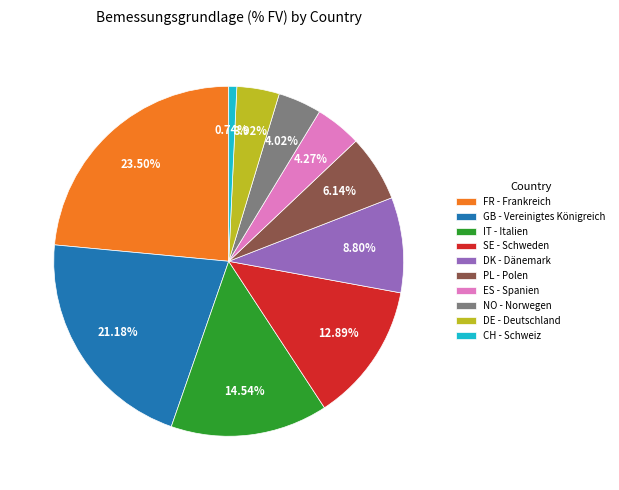

Is GB the majority of the pie?

No